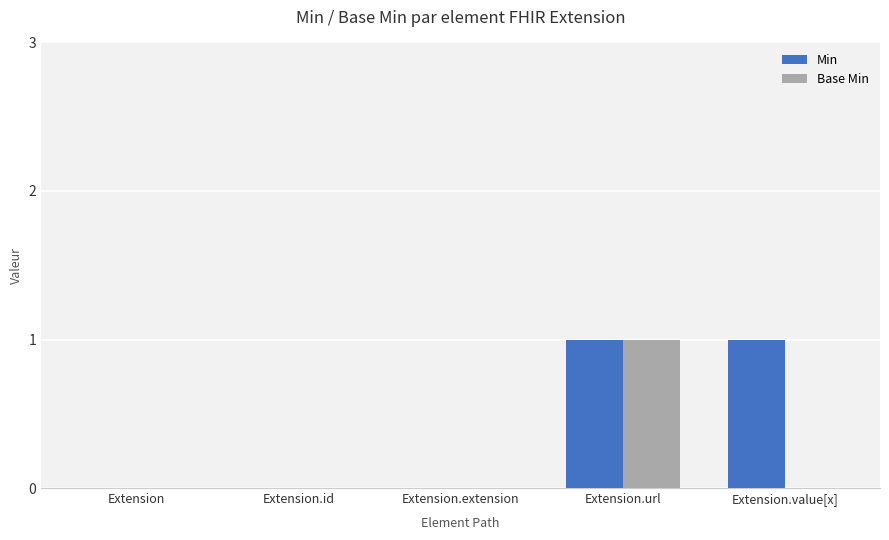

What is the maximum value shown in the chart?

1